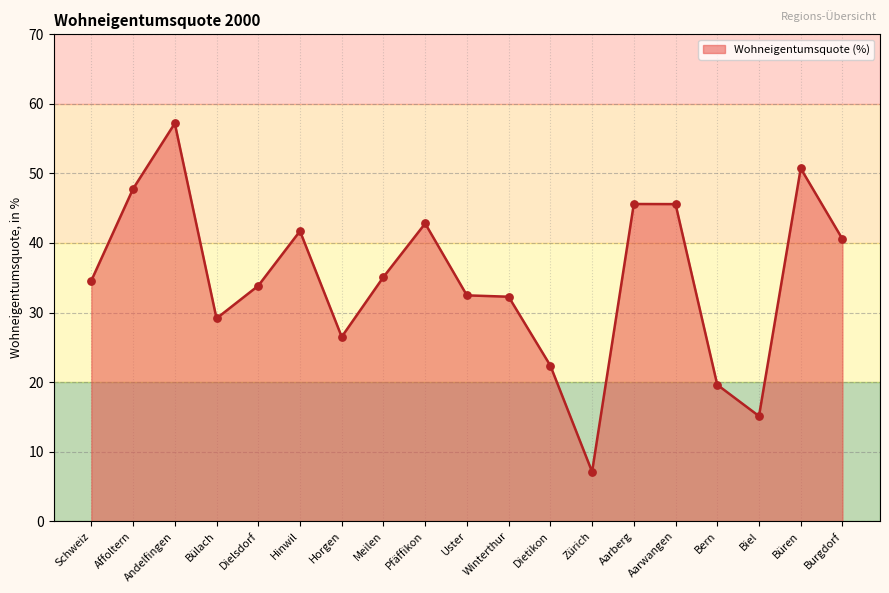

What is the change in value from Meilen to Zürich?

-28.0